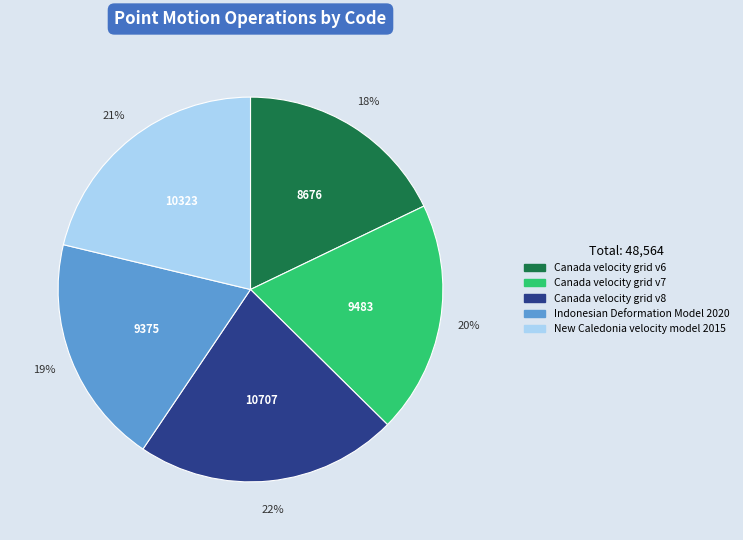

To the nearest percent, what is the difference between the largest and smallest slice percentages?

4%